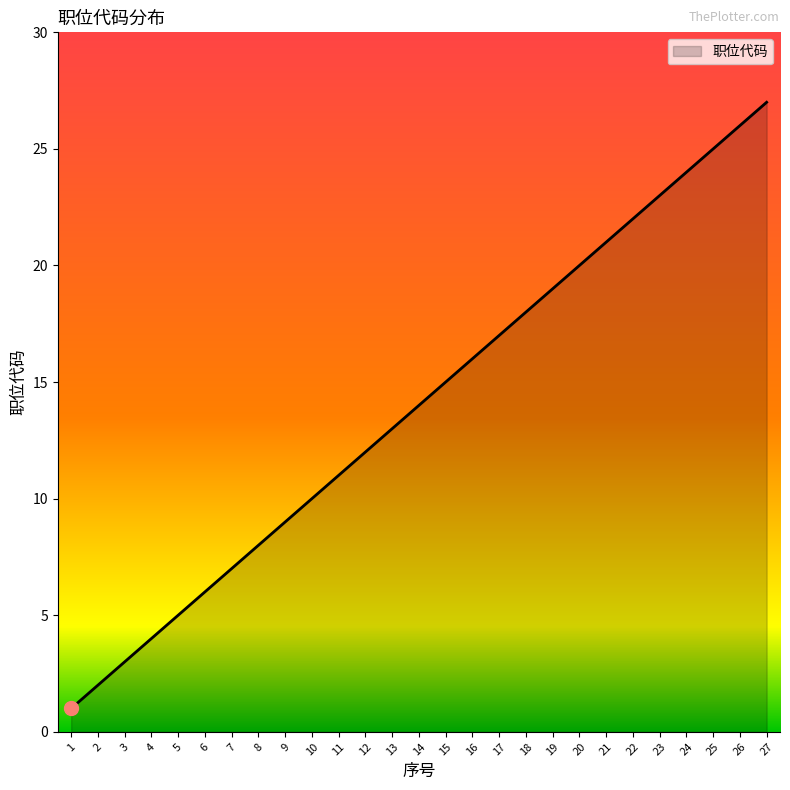

The chart shows a value of 1 at 3. True or false?

False